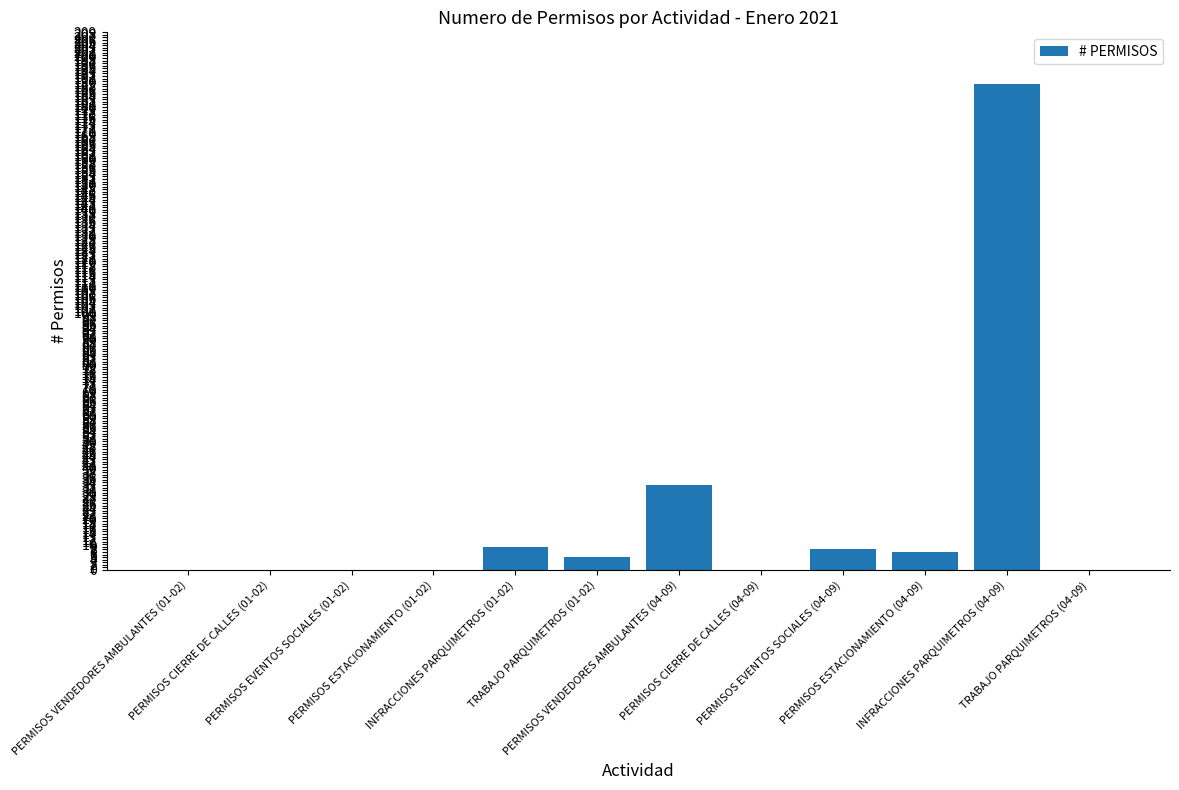

What is the sum of all values?

251